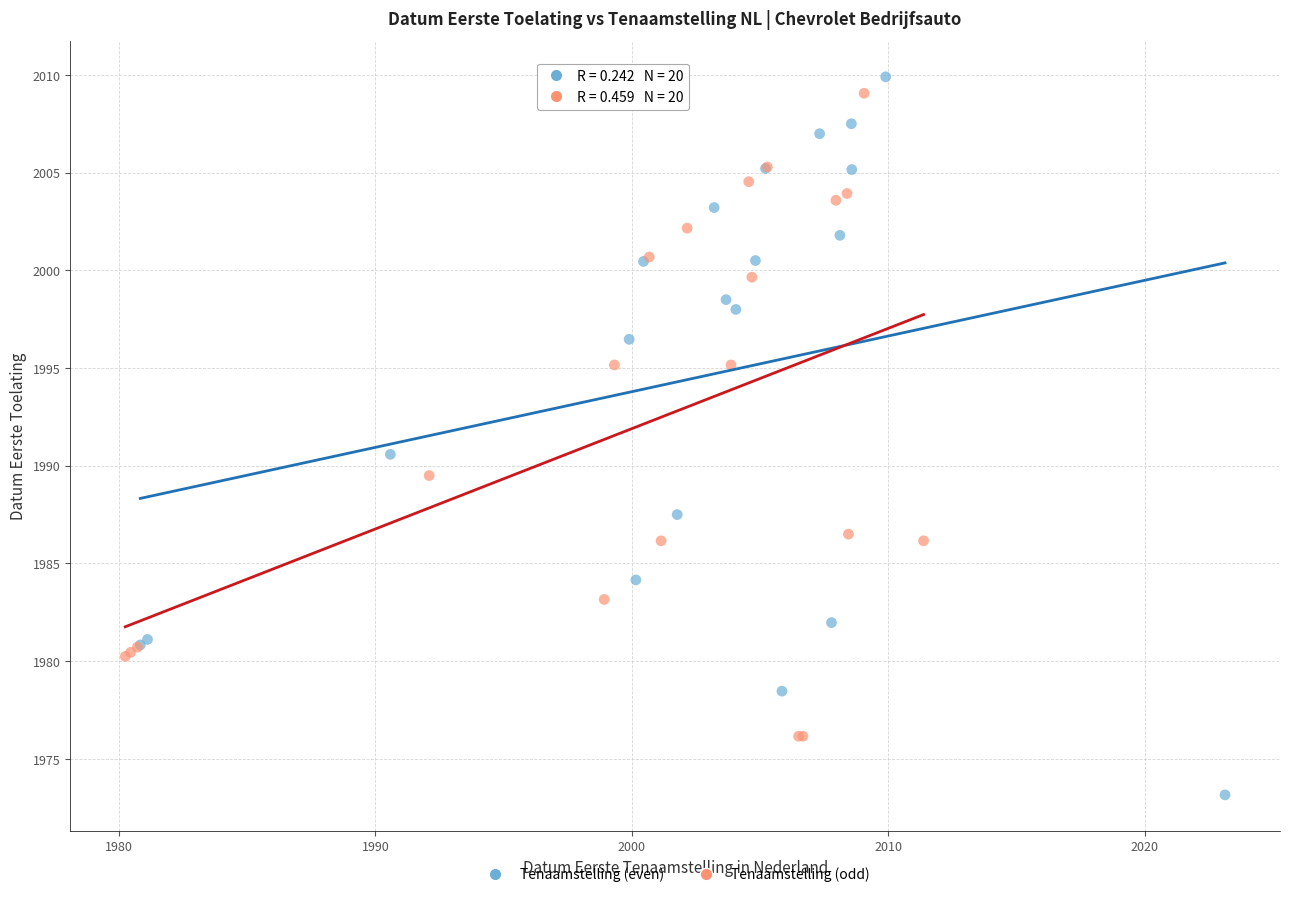

Which series reaches the minimum Y coordinate?

Tenaamstelling (even)